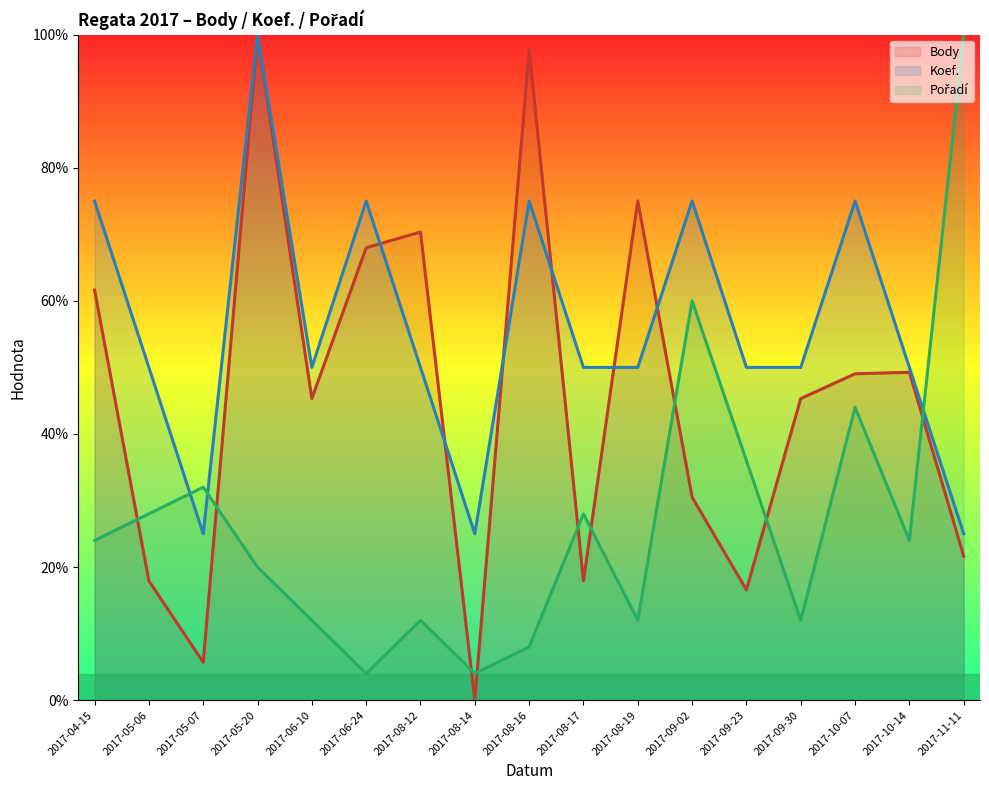

Between which two adjacent categories do Pořadí and Body first intersect?

2017-04-15 and 2017-05-06